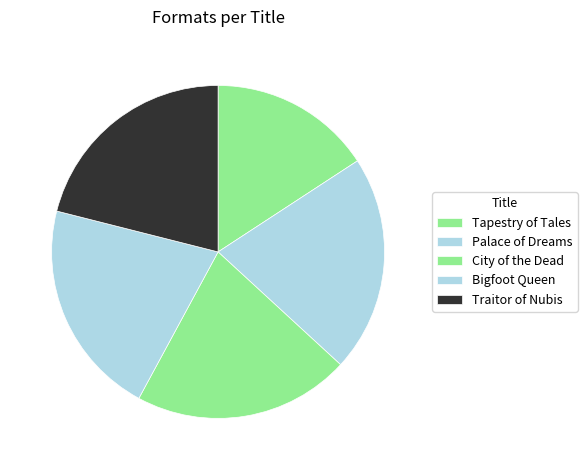

To the nearest percent, what is the difference between the largest and smallest slice percentages?

5%